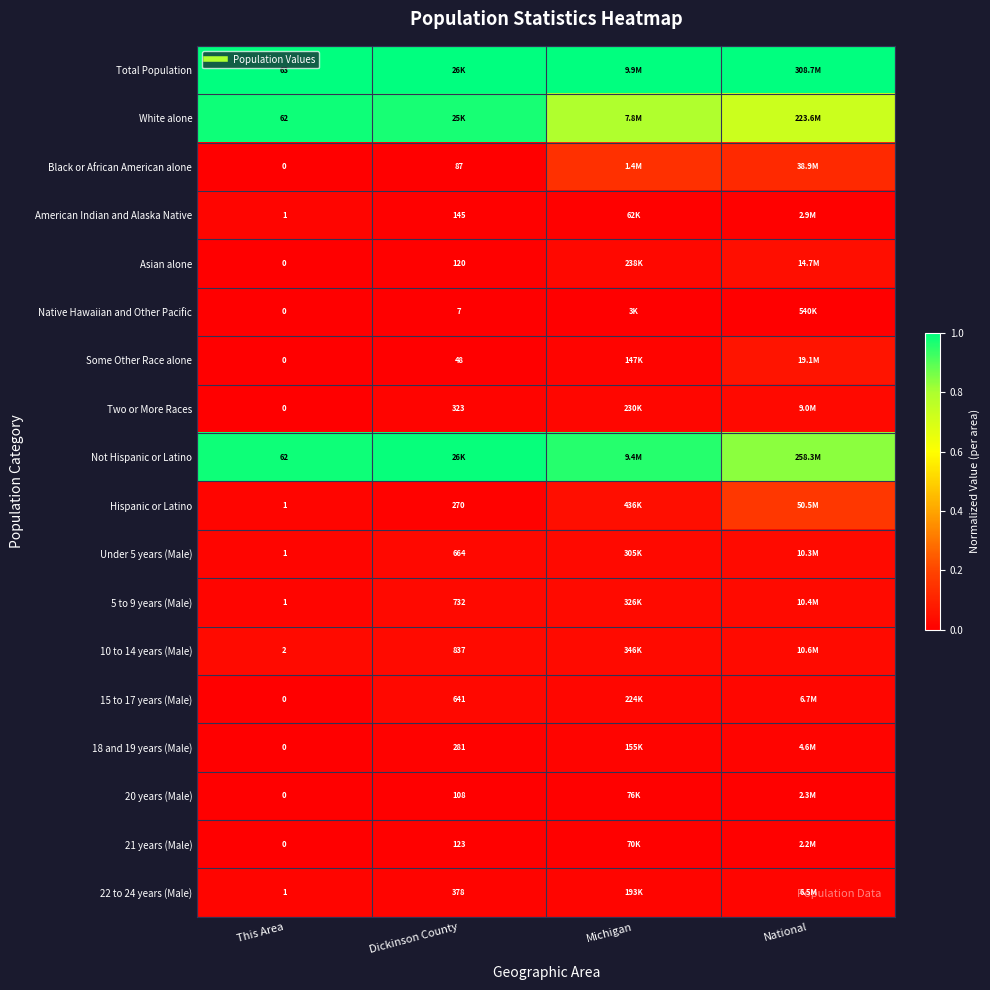

How many data points in Black or African American alone are above 0?

3